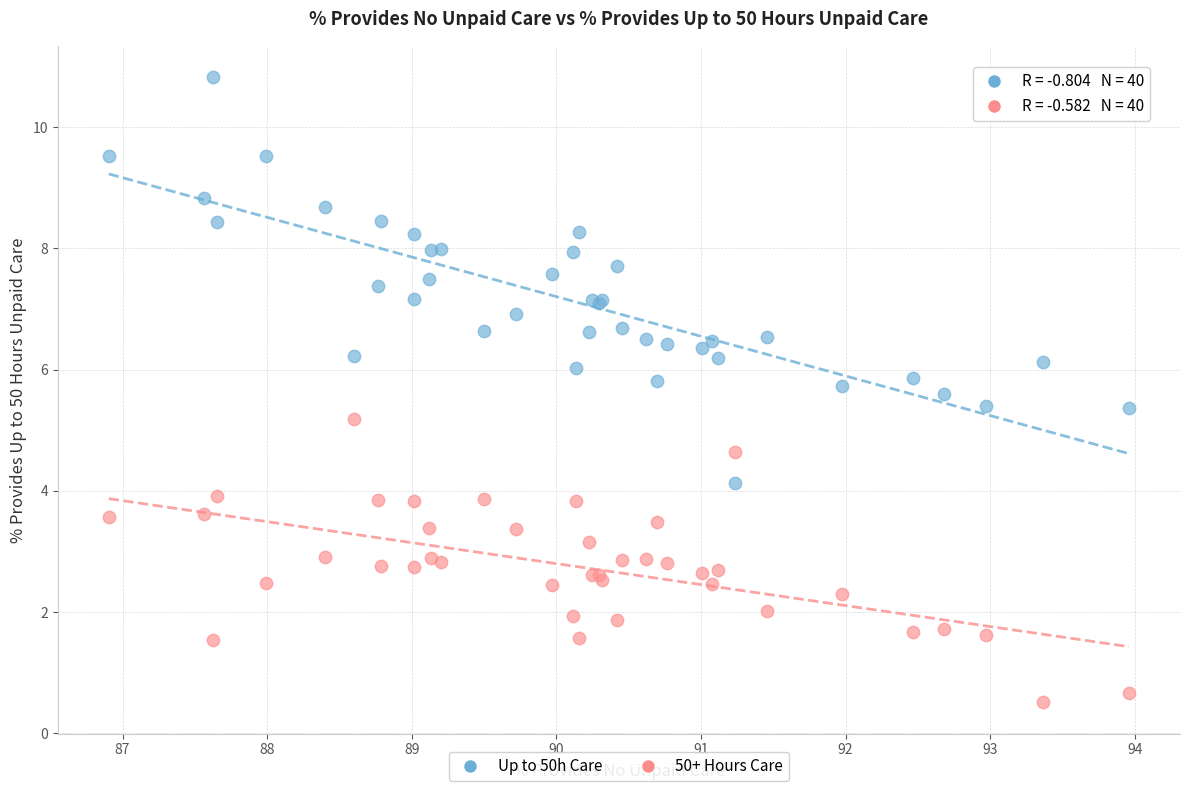

Across all series, what Y value is closest to 5?

5.2